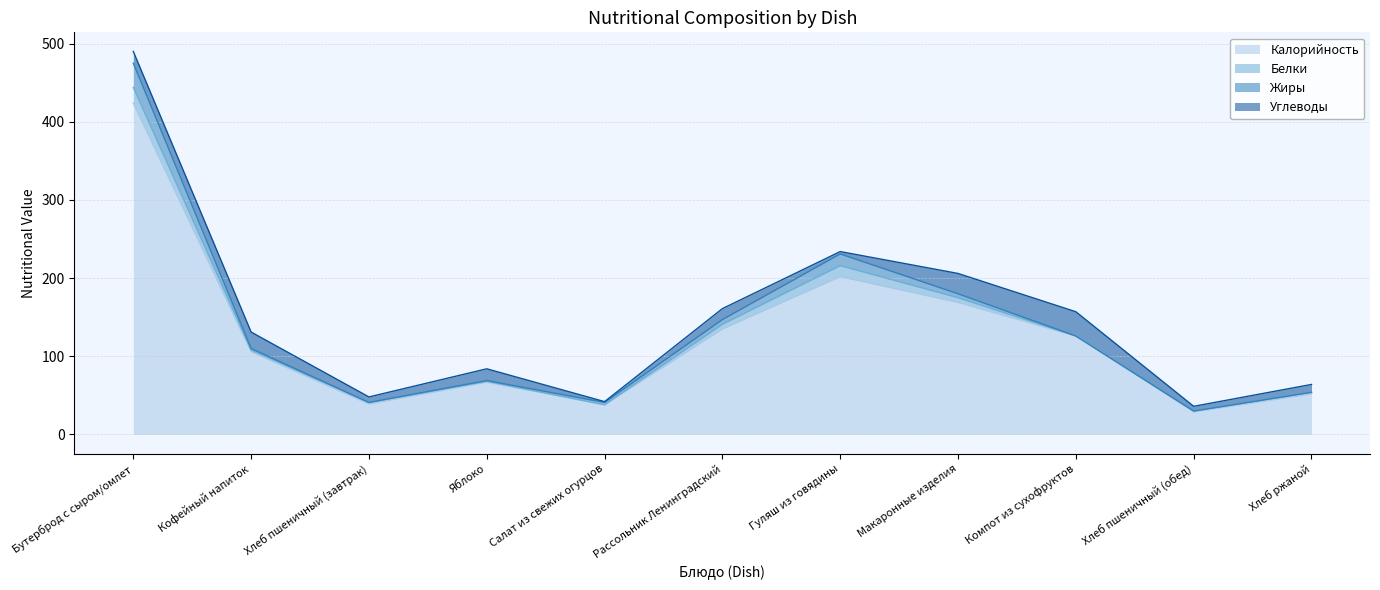

What is the sum of all Углеводы values?

149